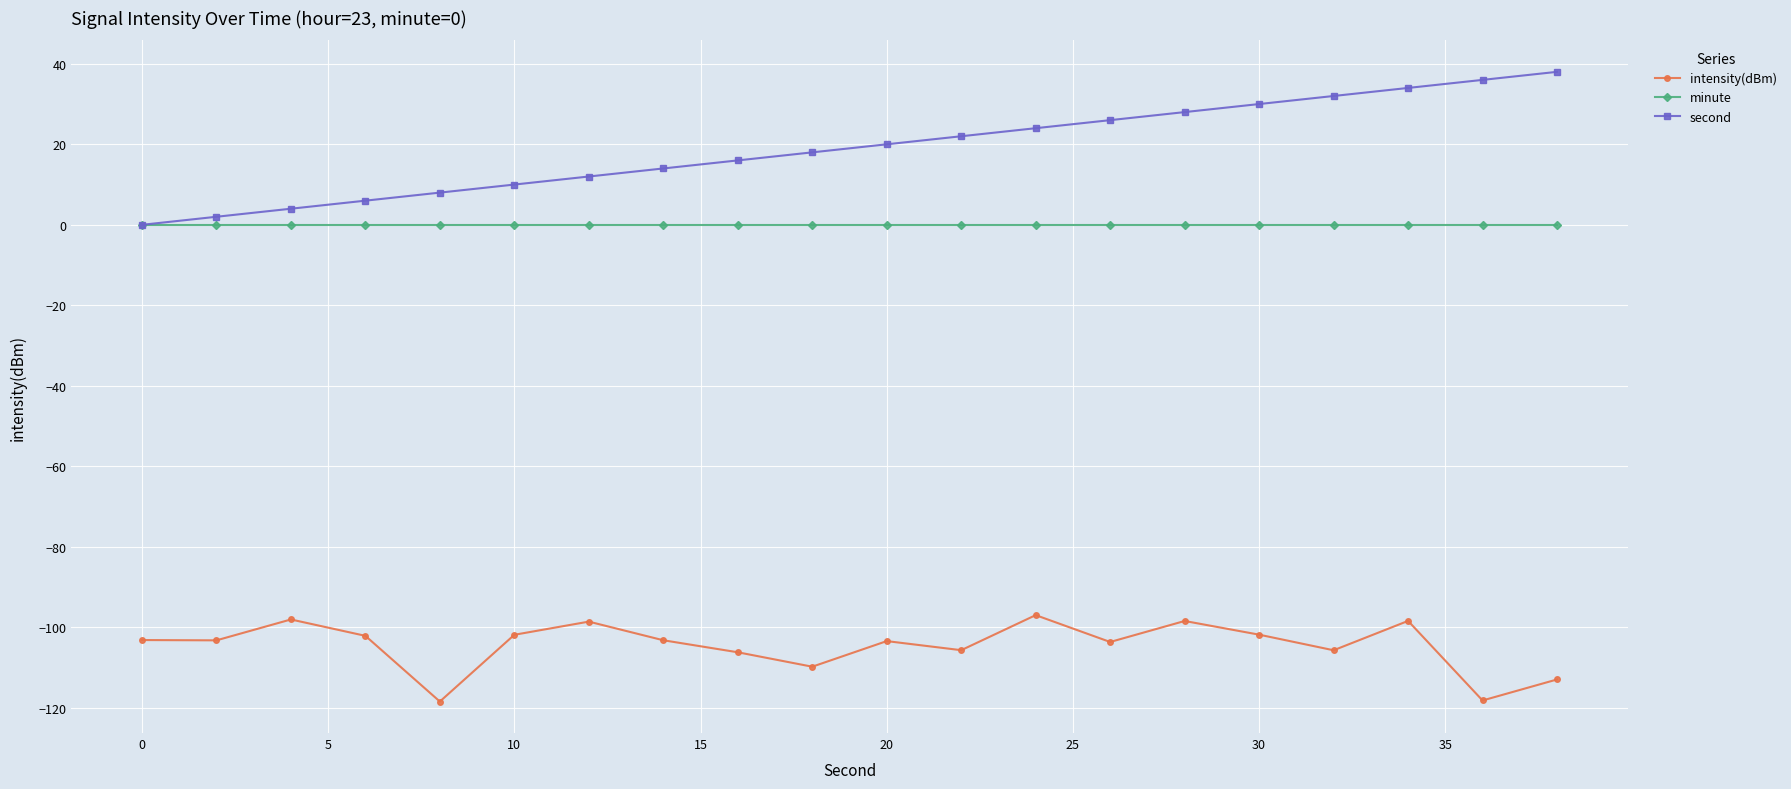

What is the greatest value displayed?

38.0